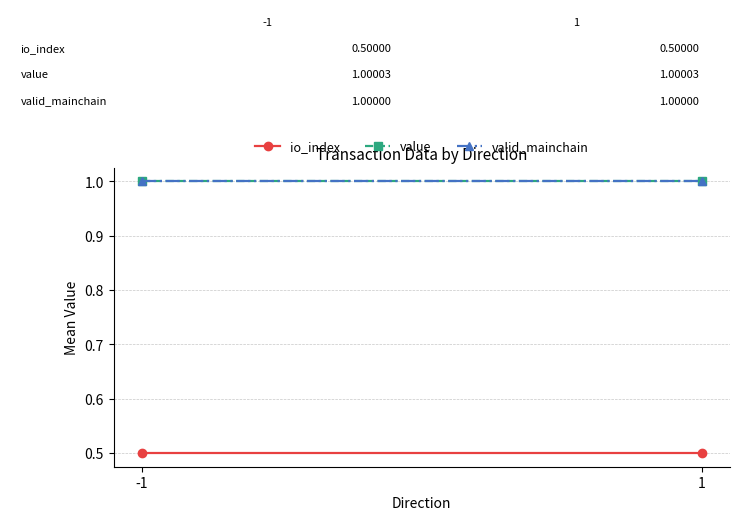

What value does the valid_mainchain series have at -1?

1.0